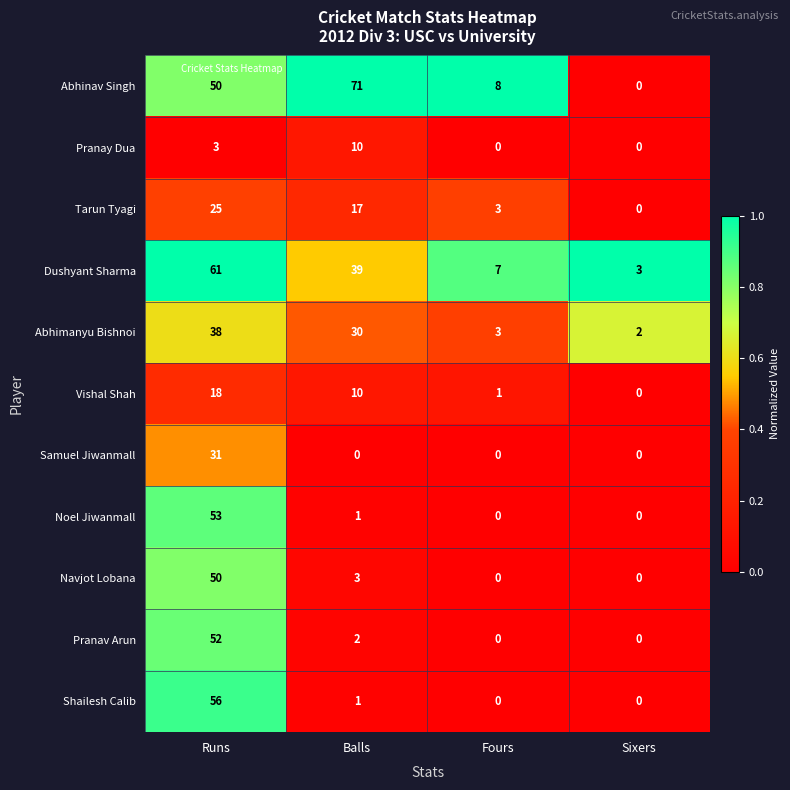

At which category is the sum across all series the highest?

Runs